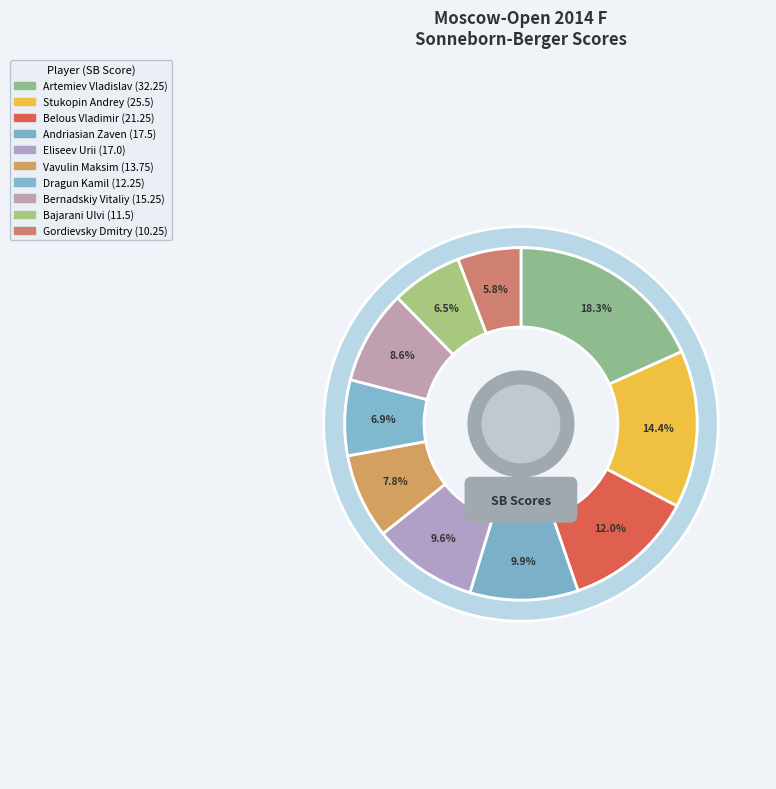

To the nearest percent, what is the average slice percentage?

10%